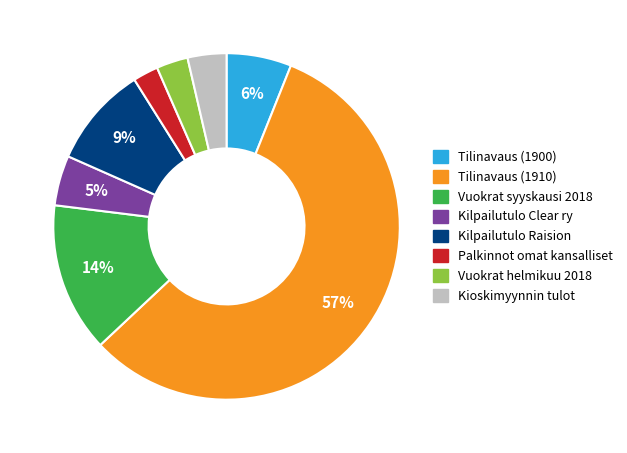

Count the number of slices in the pie.

8